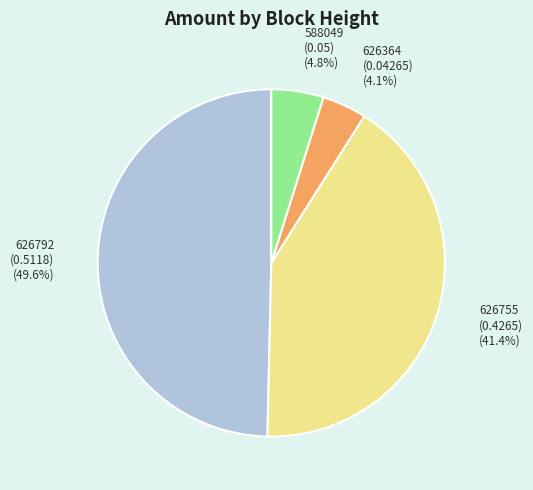

Which slice is the smallest?

626364 (0.04265) (4.1%)